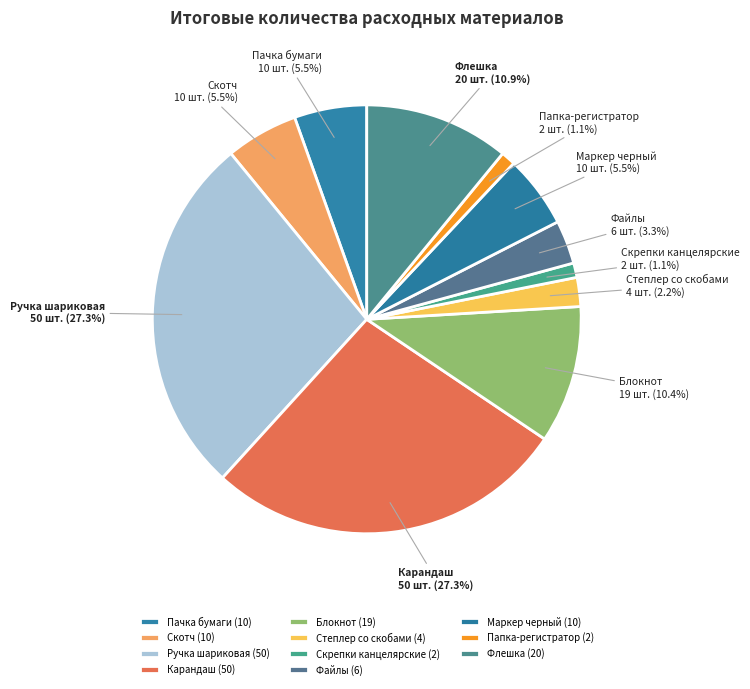

To the nearest percent, what is the average slice percentage?

9%